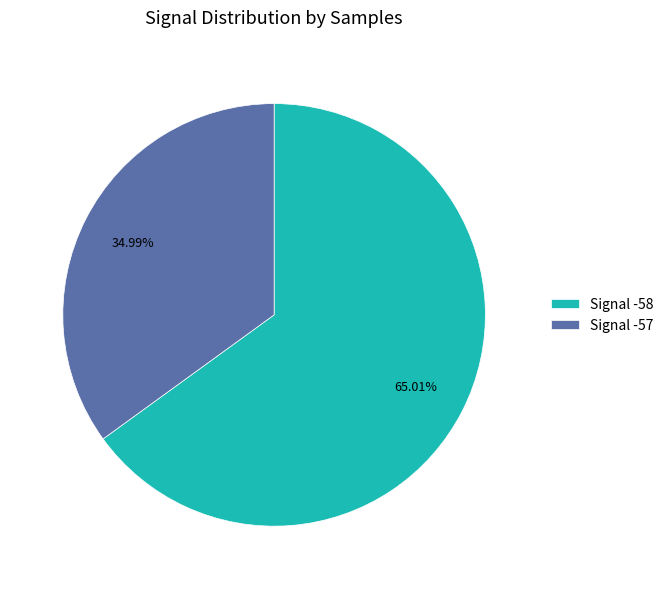

Combined, do Signal -58 and Signal -57 account for over 50%?

Yes